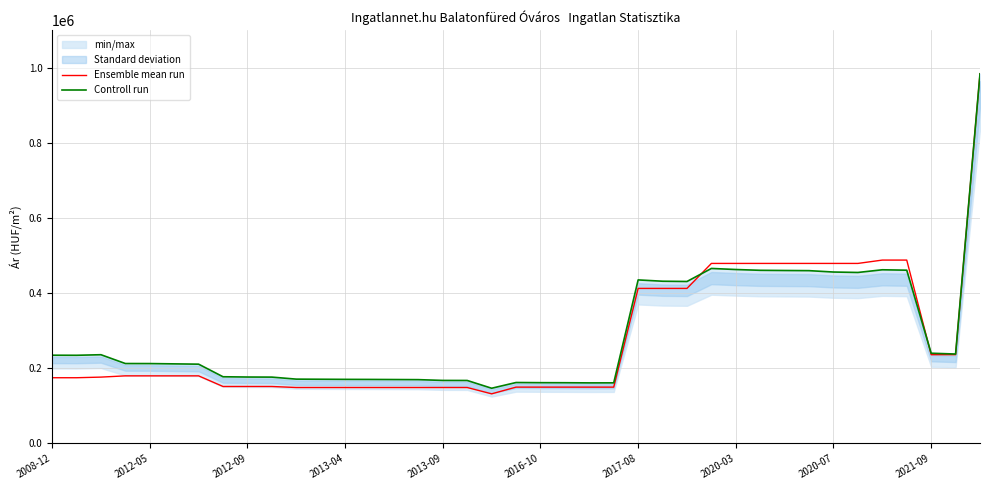

How many lines are shown in the chart?

2